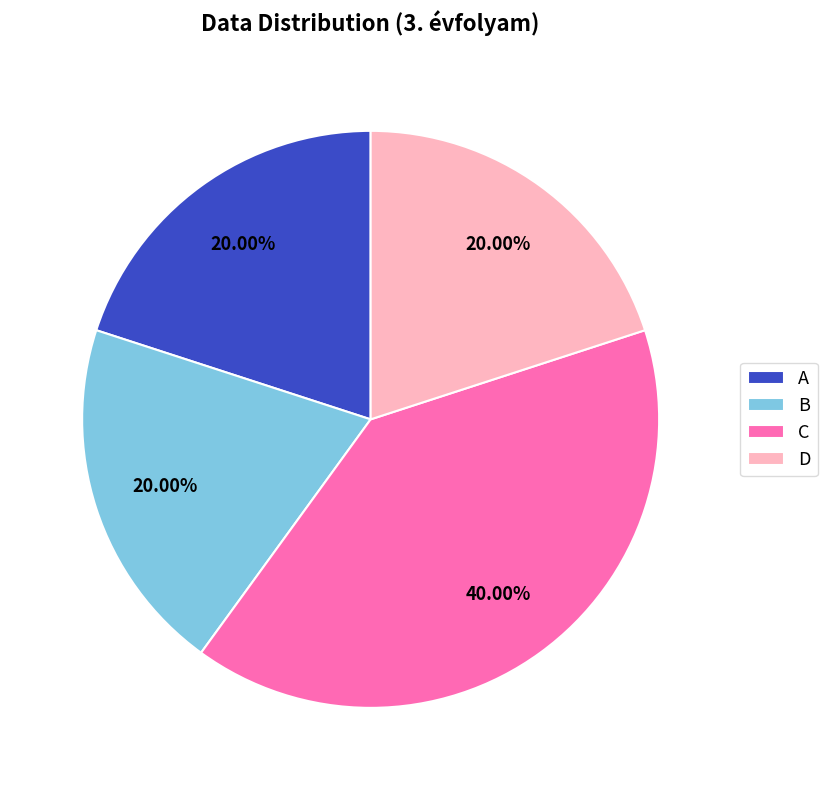

What is the ratio of the value at B to the value at D?

1.0